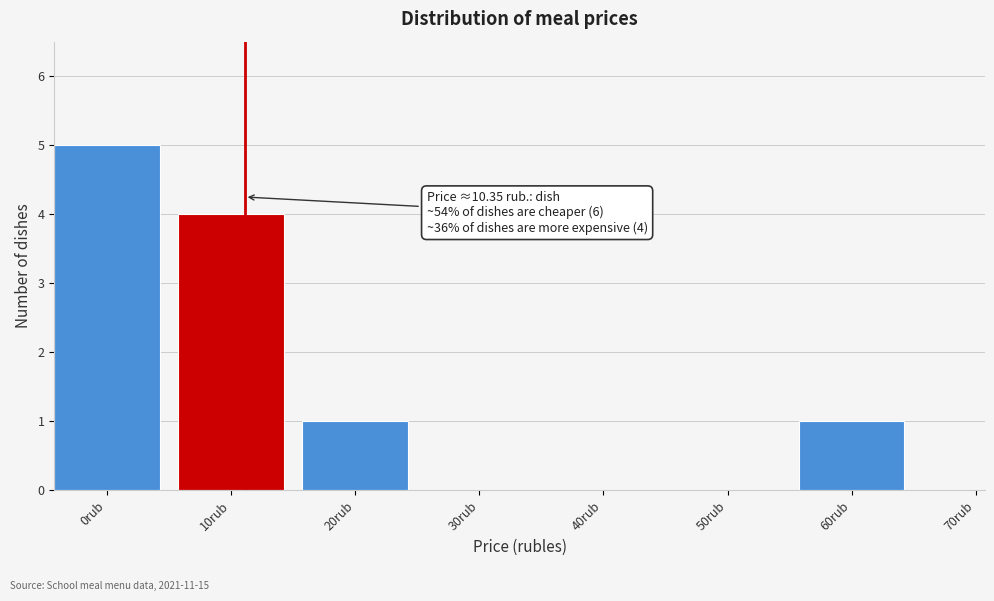

Reading left to right, transcribe all the data shown in this chart.

0rub=5	10rub=4	20rub=1	30rub=0	40rub=0	50rub=0	60rub=1	70rub=0